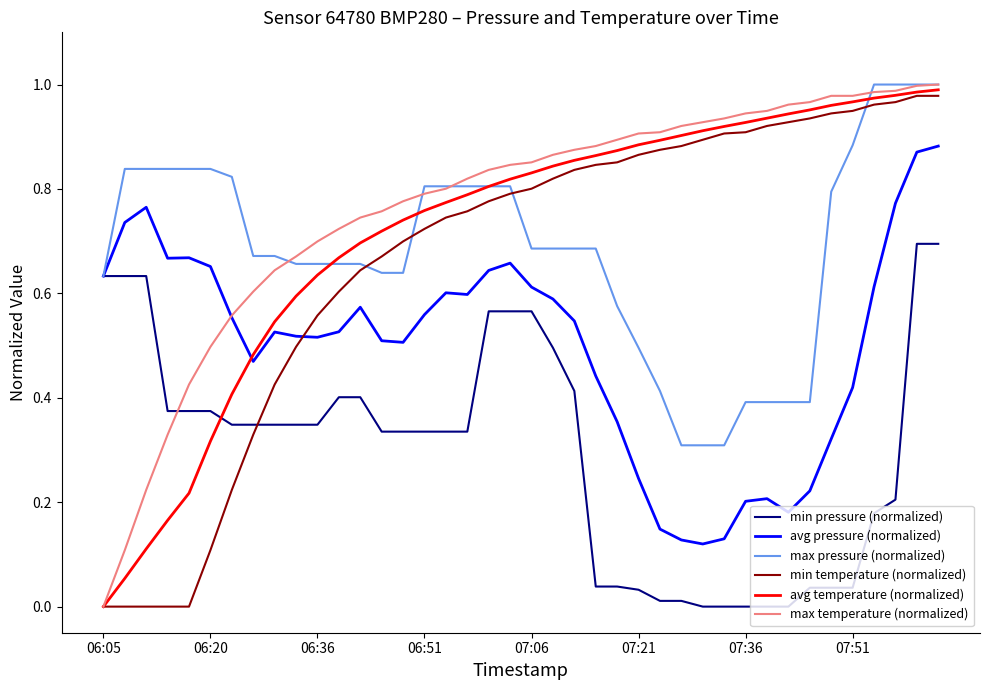

Which series ends up on top after the final intersection of min temperature (normalized) and avg pressure (normalized)?

min temperature (normalized)